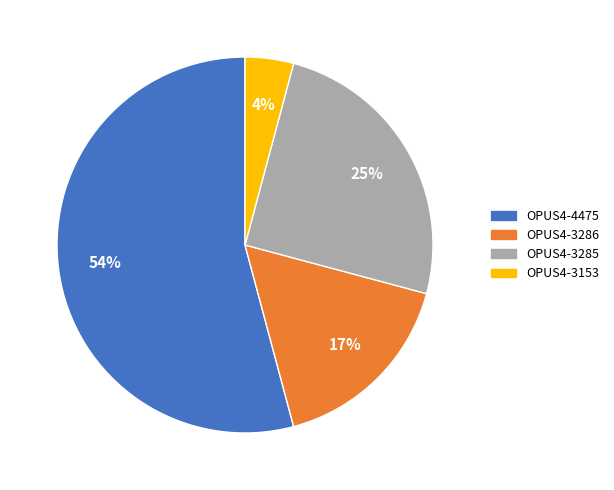

Which has a higher value, OPUS4-4475 or OPUS4-3285?

OPUS4-4475